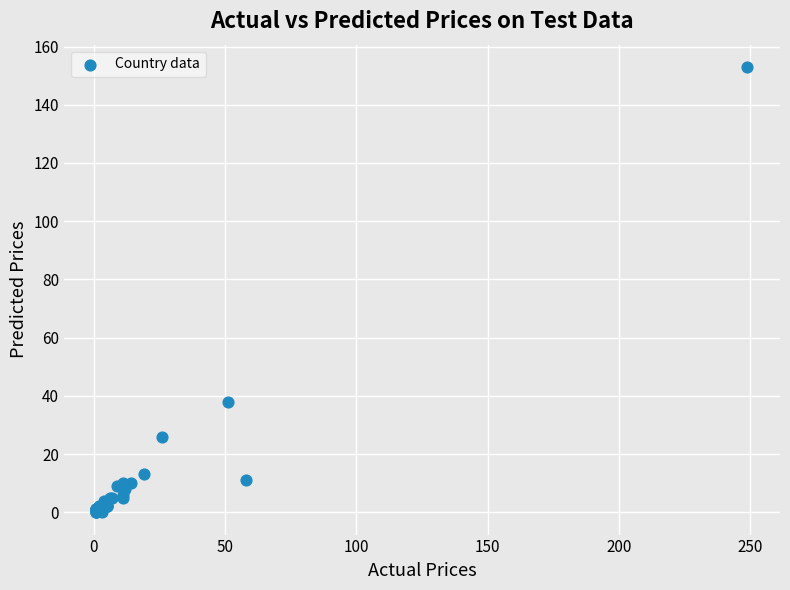

What Y value in the scatter plot is closest to 76?

38